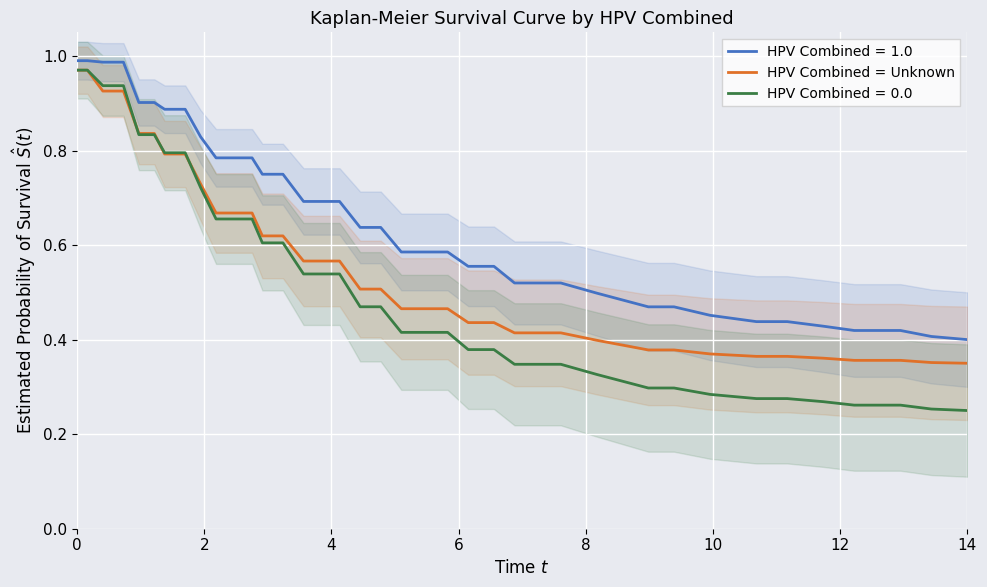

What is the value of the 13th point from the left?

0.8